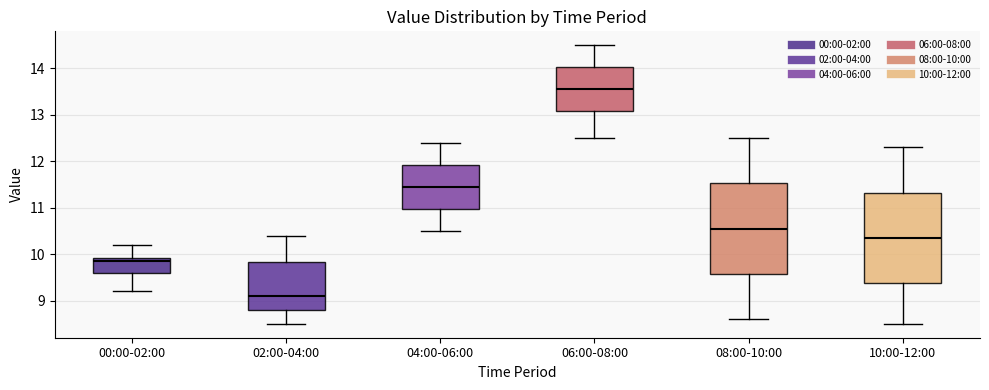

Which box has the lowest median line?

02:00-04:00